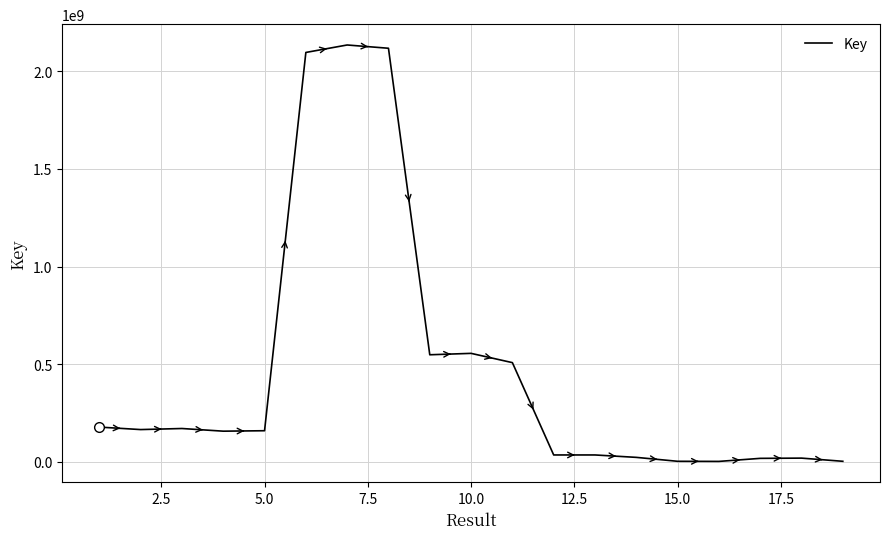

What is the difference between the maximum and minimum values?

2133830933